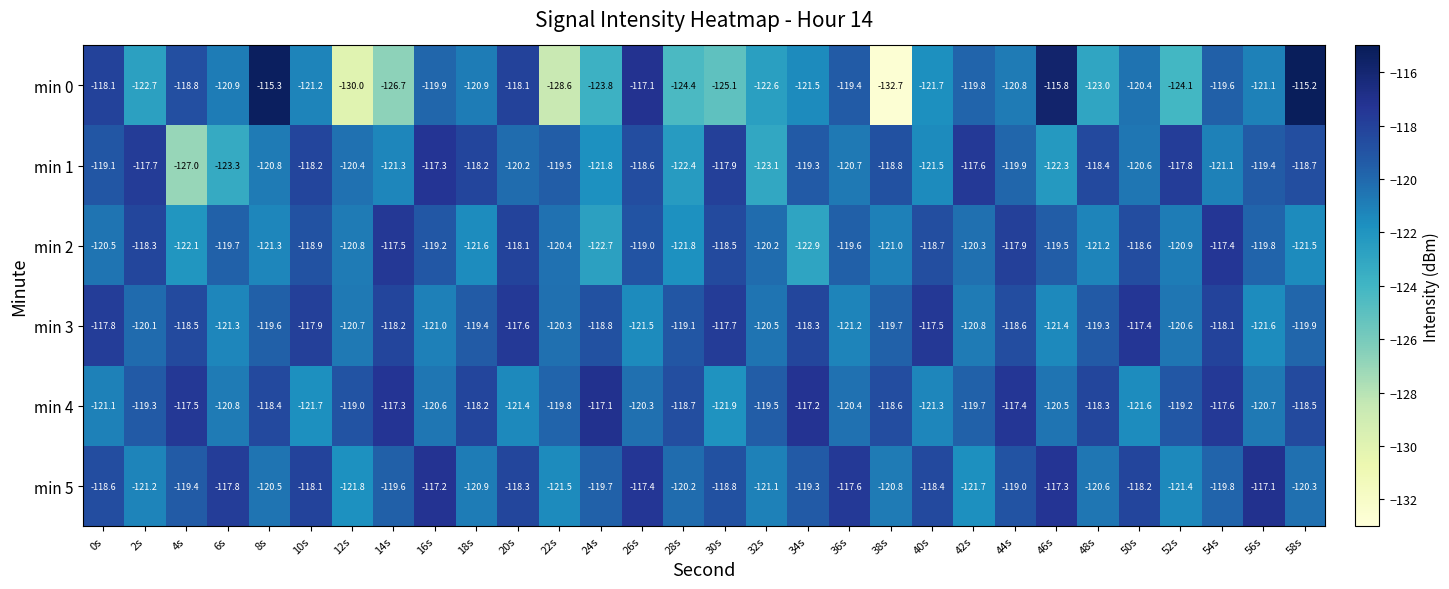

Which series has the largest range (max minus min)?

min 0